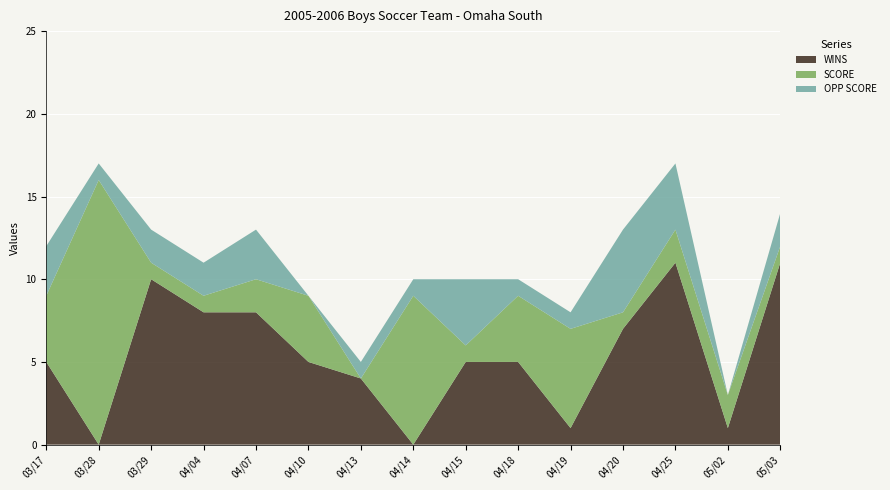

Reading left to right, transcribe all the data shown in this chart.

WINS: 5	0	10	8	8	5	4	0	5	5	1	7	11	1	11
SCORE: 4	16	1	1	2	4	0	9	1	4	6	1	2	2	1
OPP SCORE: 3	1	2	2	3	0	1	1	4	1	1	5	4	0	2